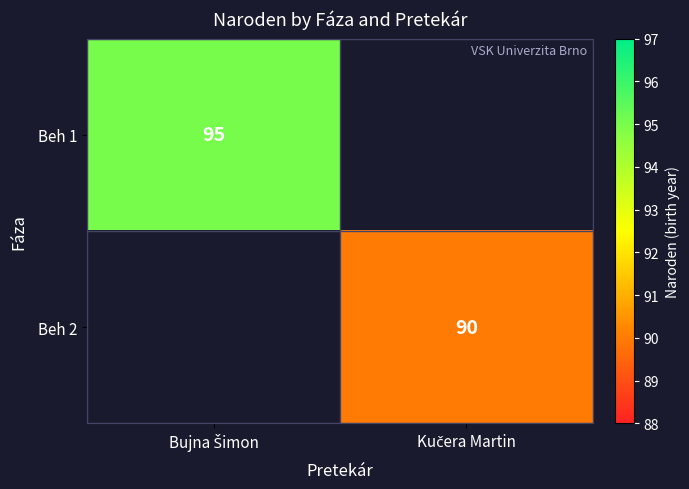

Rank the series by their maximum value, from highest to lowest.

Beh 1, Beh 2